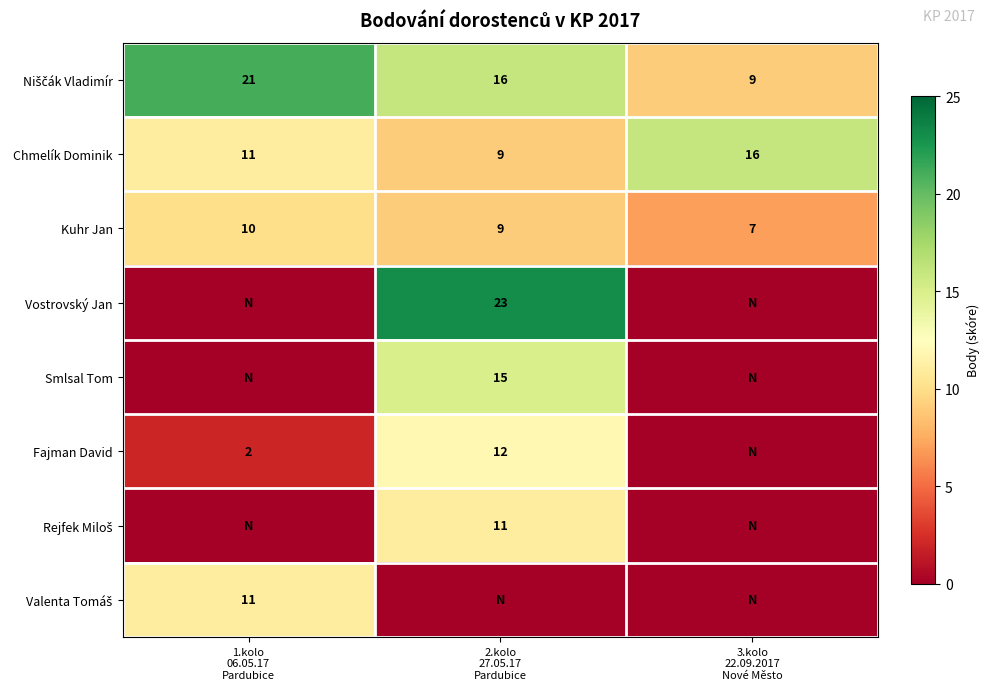

What is the difference between the maximum and minimum values in the Smlsal Tom series?

15